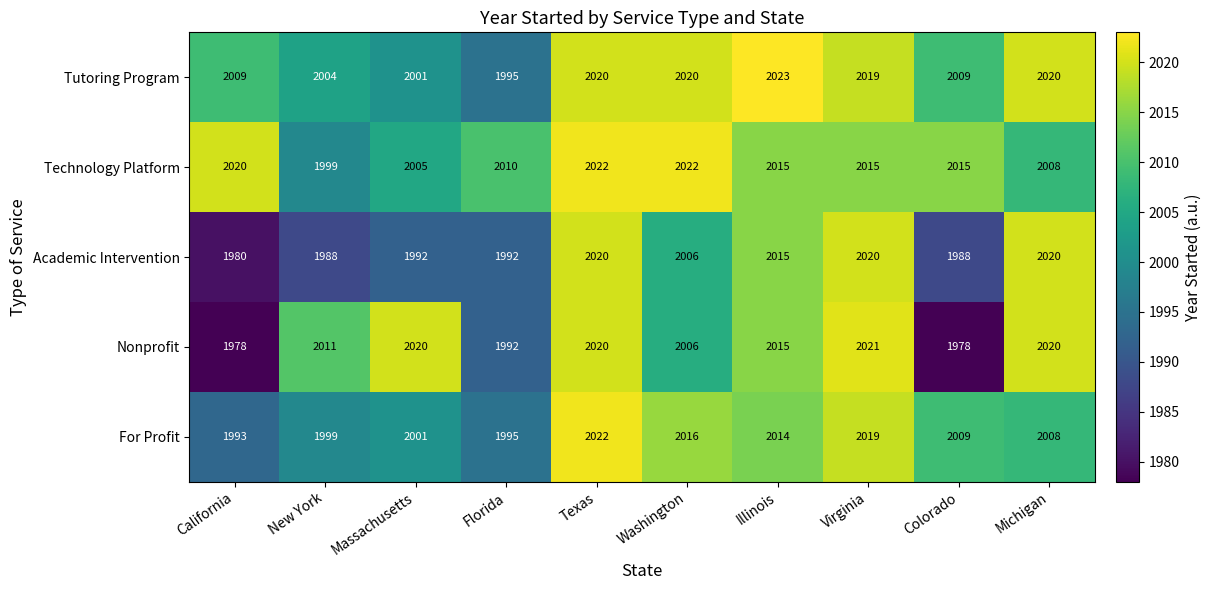

Rank the categories by For Profit value from highest to lowest.

Texas, Virginia, Washington, Illinois, Colorado, Michigan, Massachusetts, New York, Florida, California